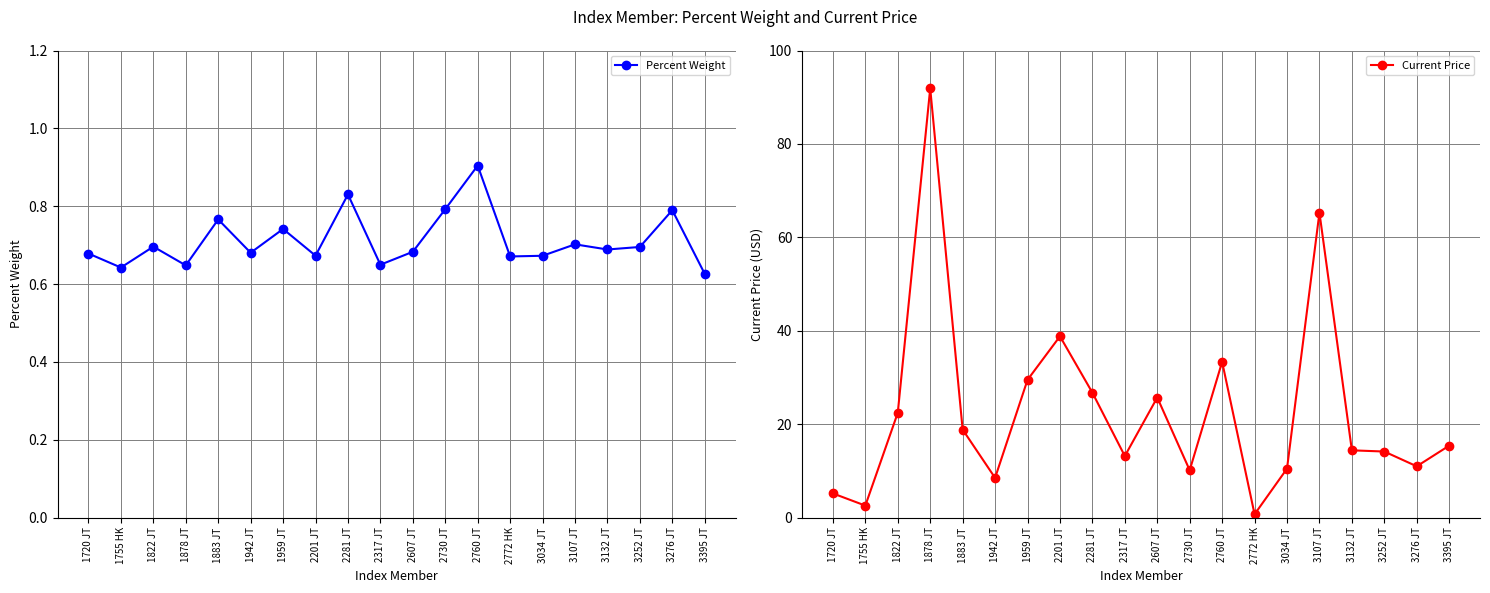

Rank the series by their average value, from lowest to highest.

Percent Weight, Current Price